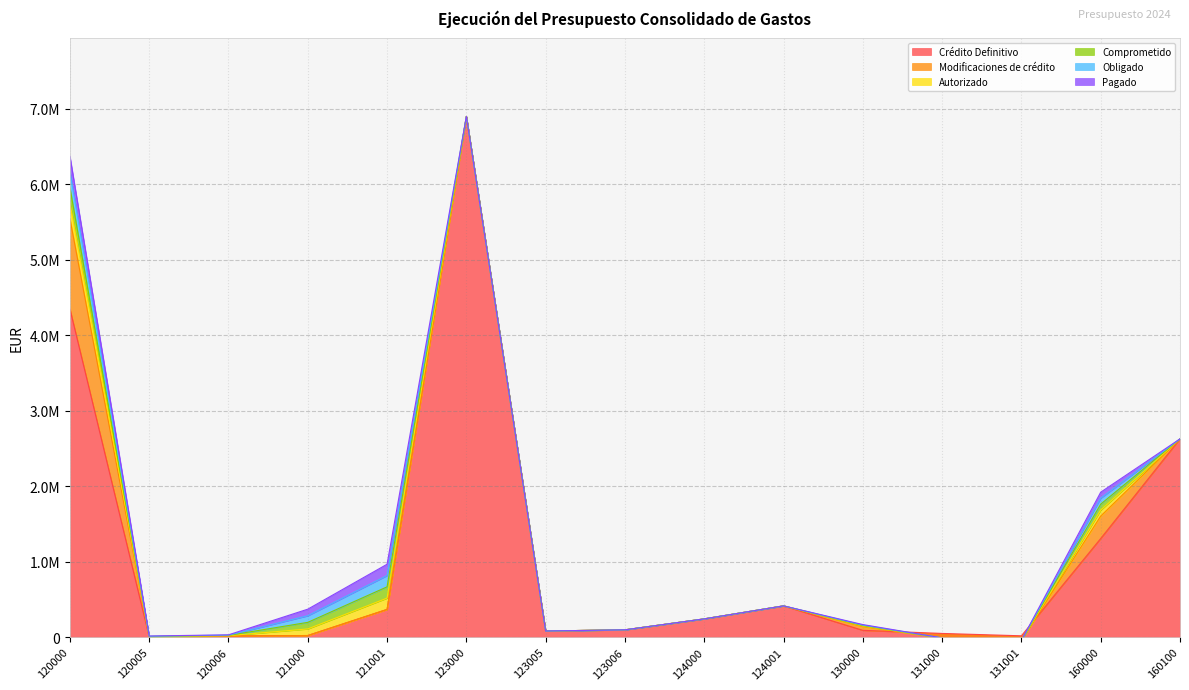

How many data points in Modificaciones de crédito are above 0?

3